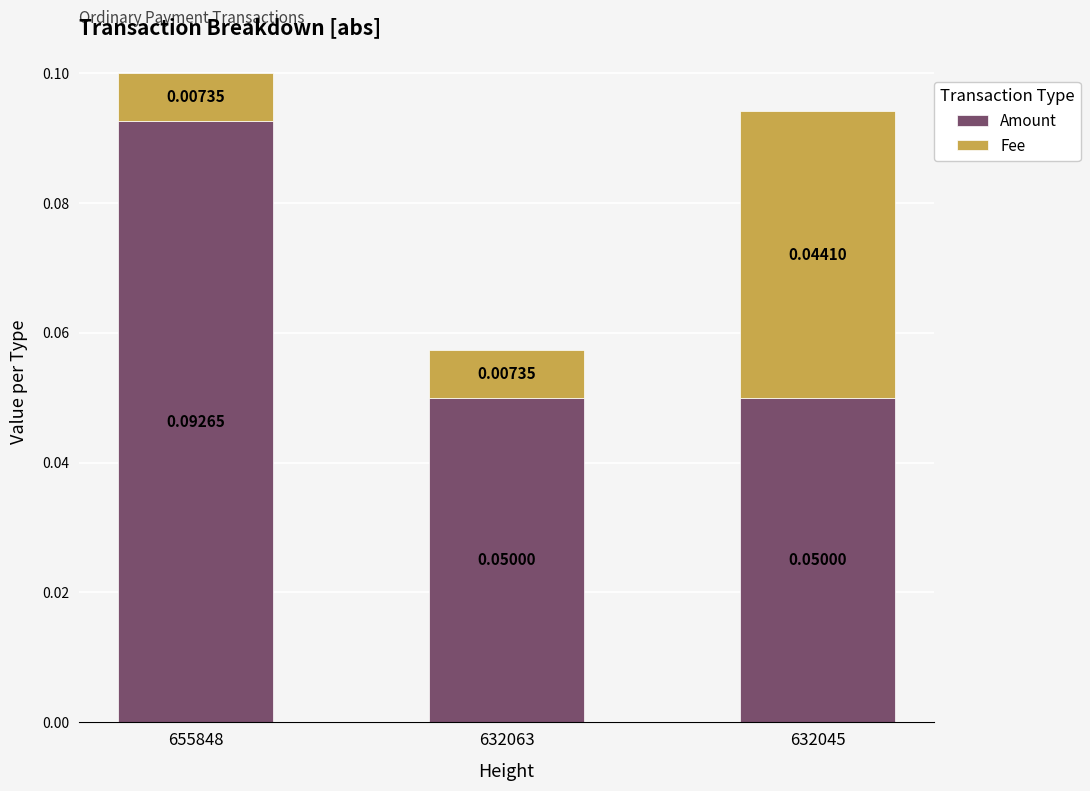

At which category is the sum across all series the highest?

655848